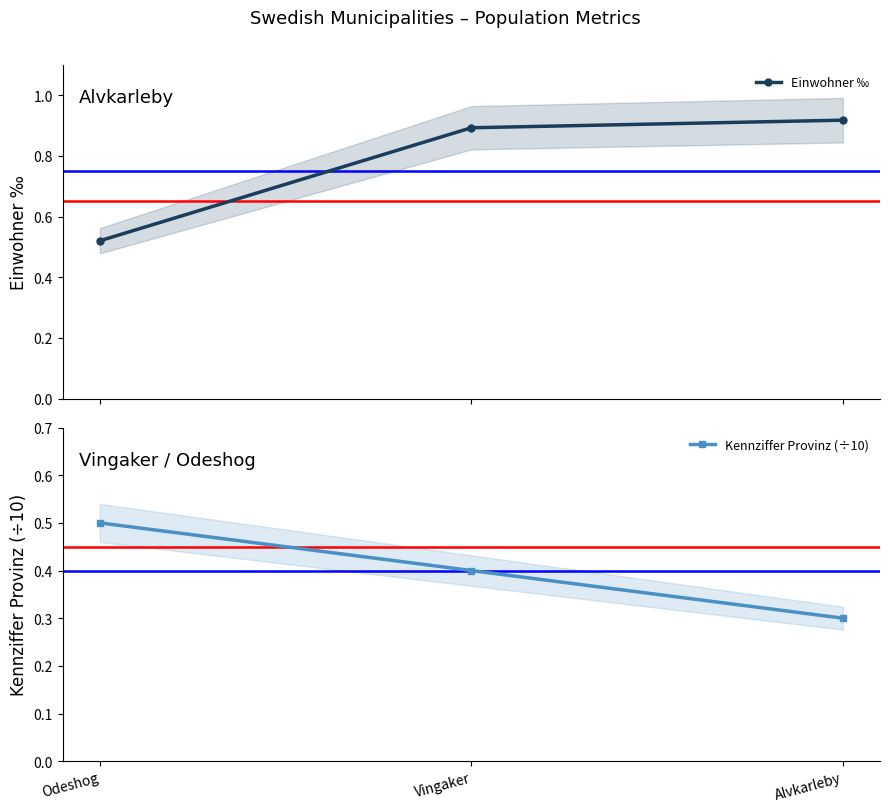

The value of Kennziffer Provinz (÷10) at Alvkarleby is 0.3. True or false?

True